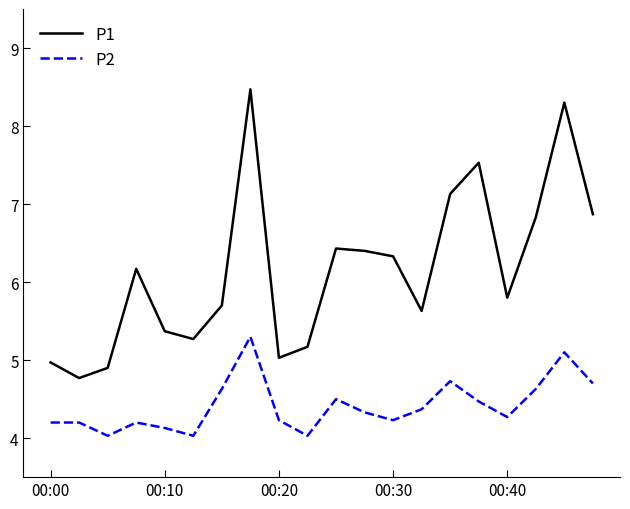

What is the average value of the P2 series?

4.4